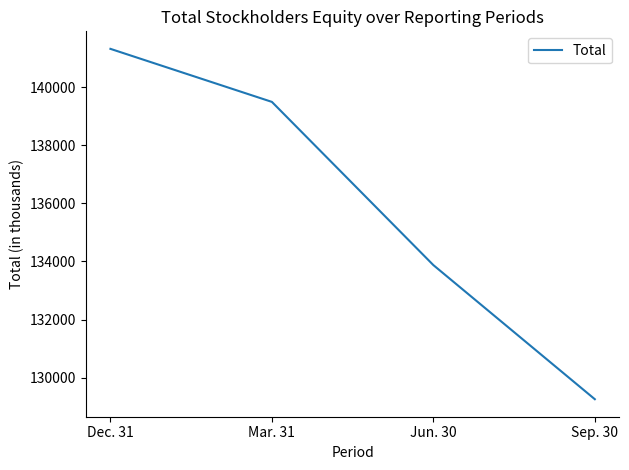

Reading left to right, what are all the values shown in this chart?

Dec. 31=141318	Mar. 31=139492	Jun. 30=133874	Sep. 30=129257